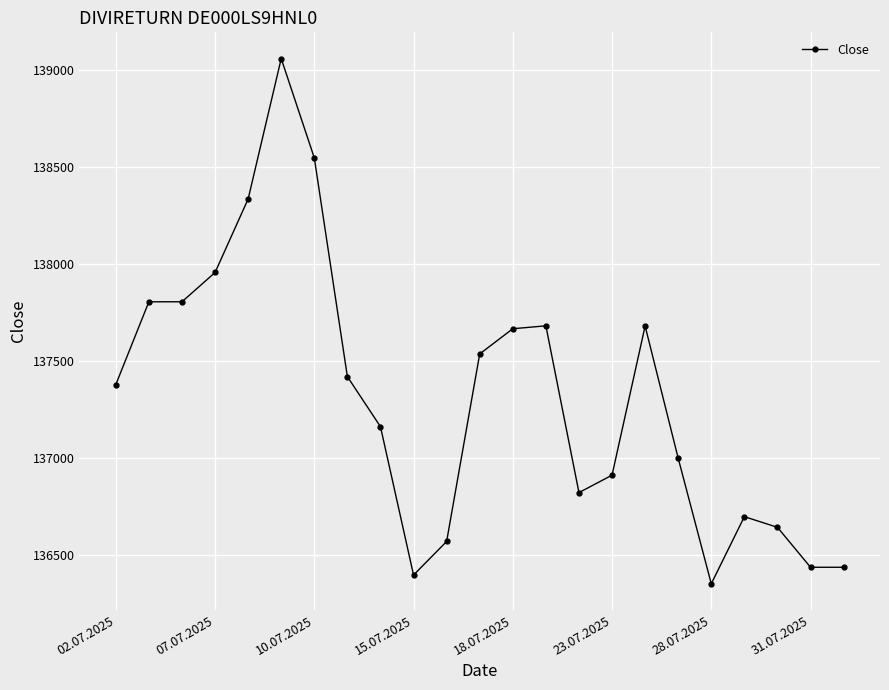

What is the difference between the maximum and minimum values?

2708